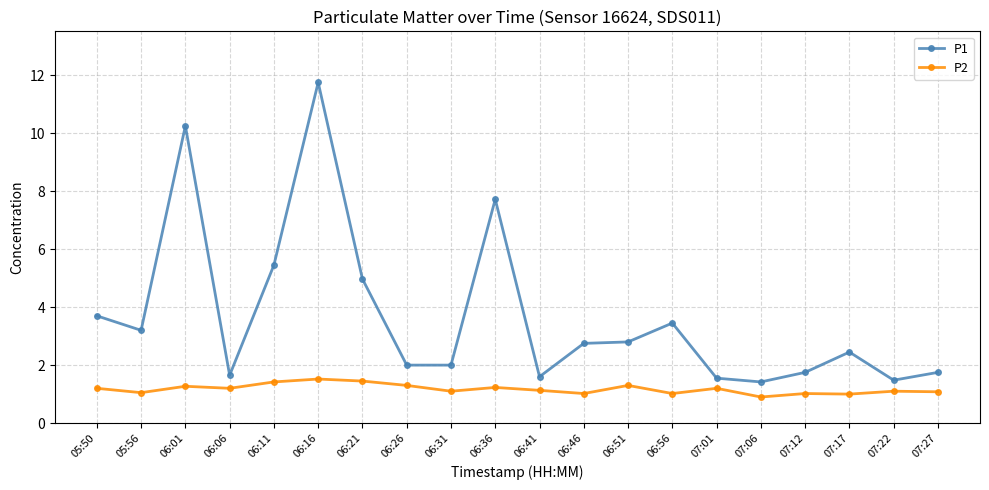

Rank the series at 06:51 from lowest to highest value.

P2, P1